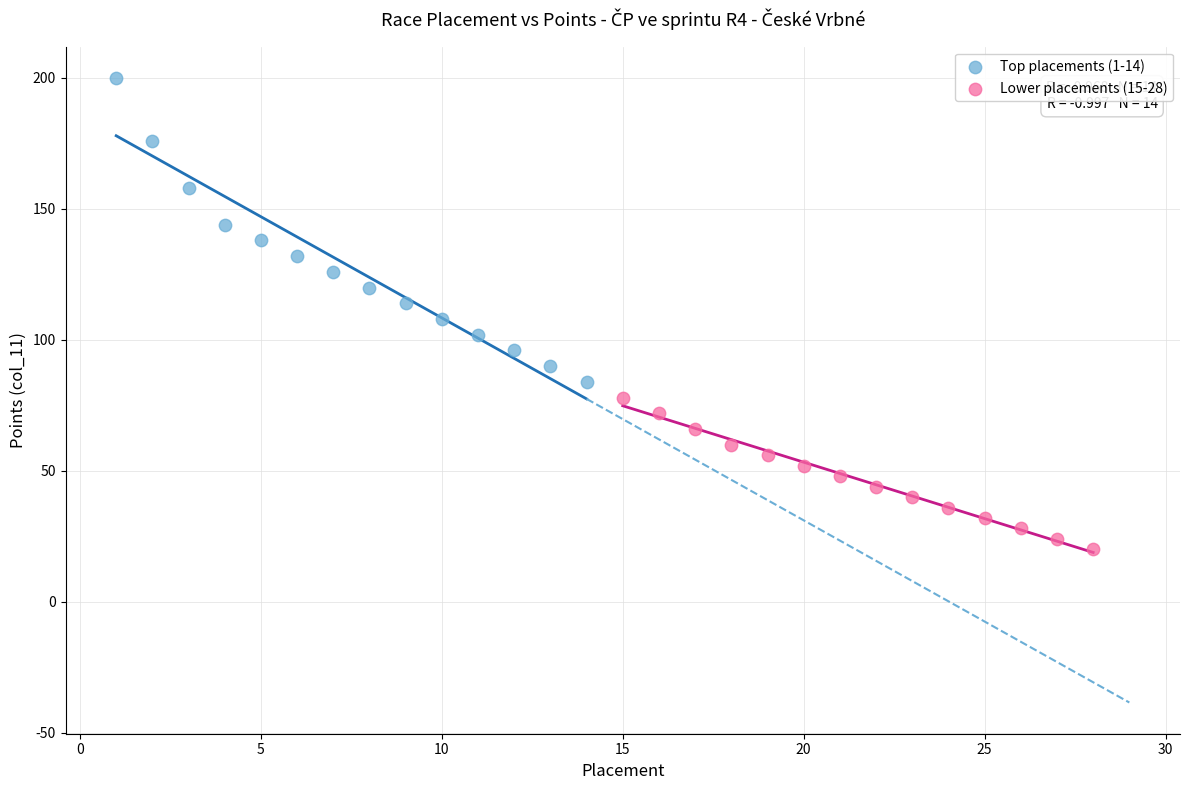

Which series contains the highest Y value?

Top placements (1-14)